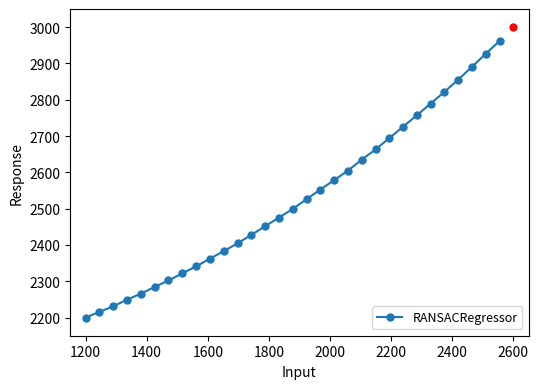

Is this an area chart (filled region under the line)?

No